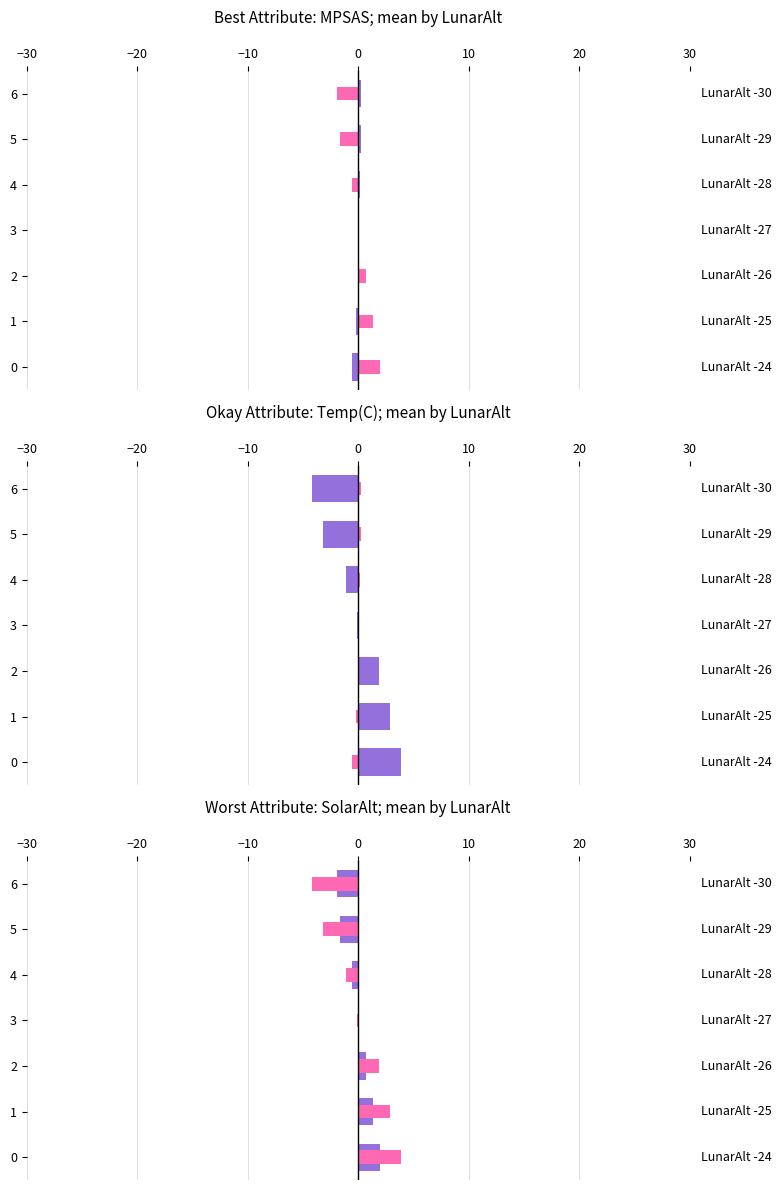

What is the difference between the Primary metric values at 3 and 0?

1.9